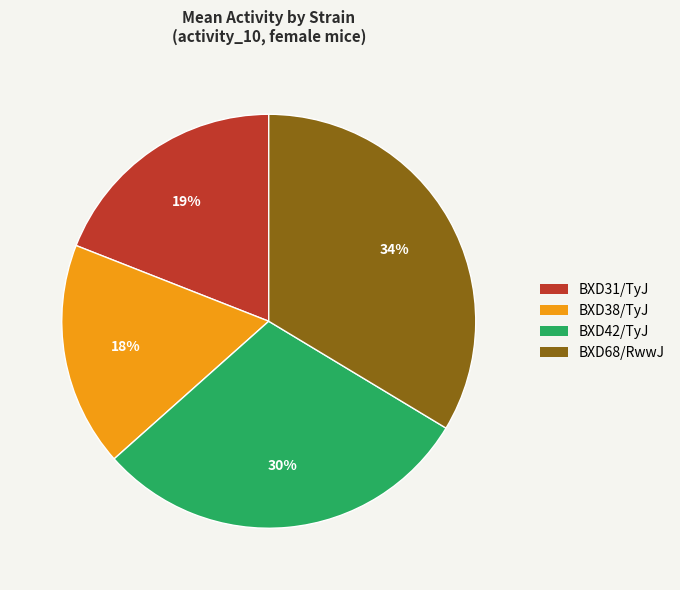

Count the number of slices in the pie.

4